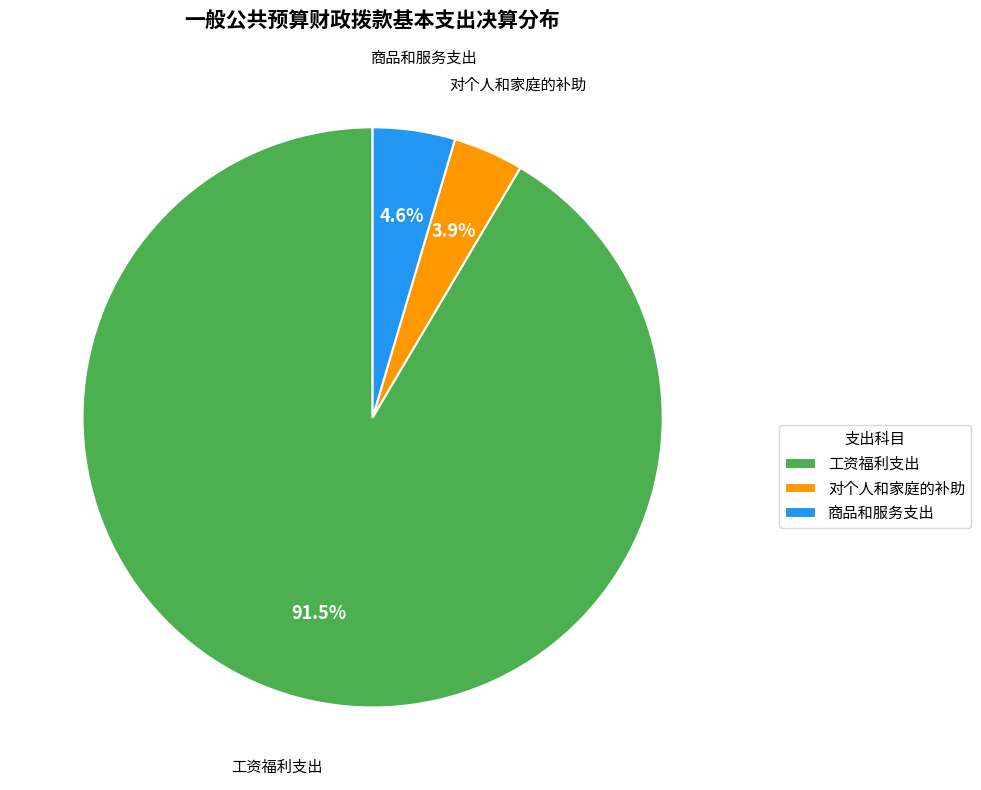

How many slices are in this pie chart?

3